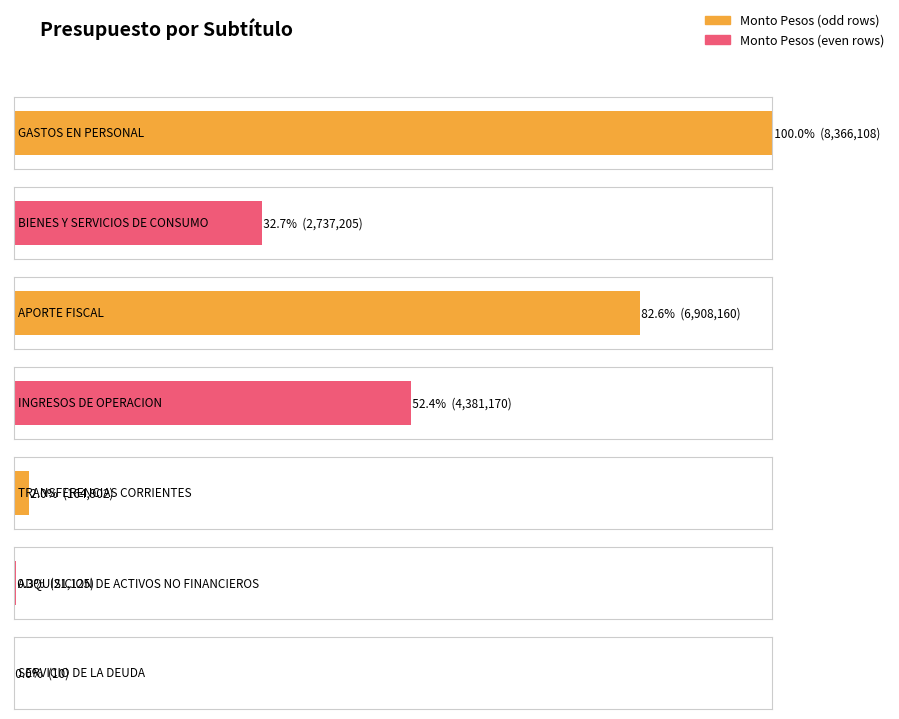

Reading left to right, what are all the values shown in this chart?

8366108	2737205	6908160	4381170	164902	21125	10